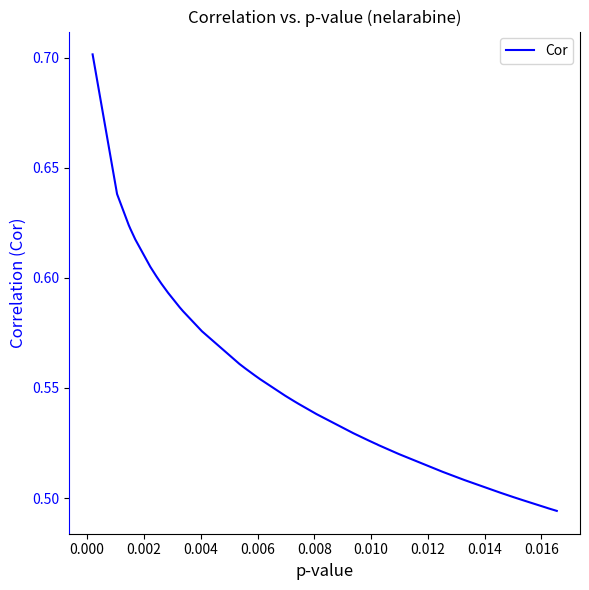

What is the maximum value shown in the chart?

0.7